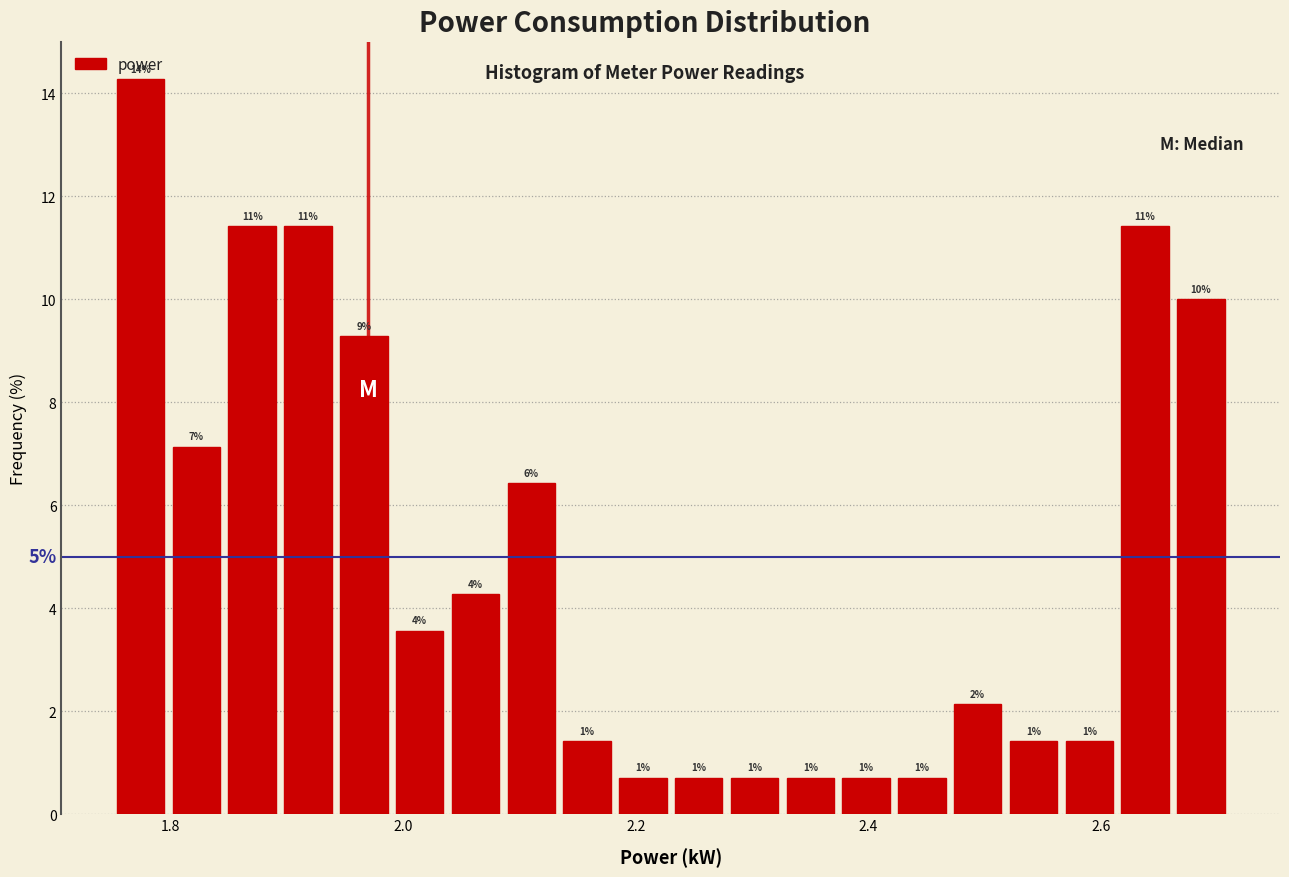

Read against the x-axis, roughly where is the centre of the tallest bar?

1.78